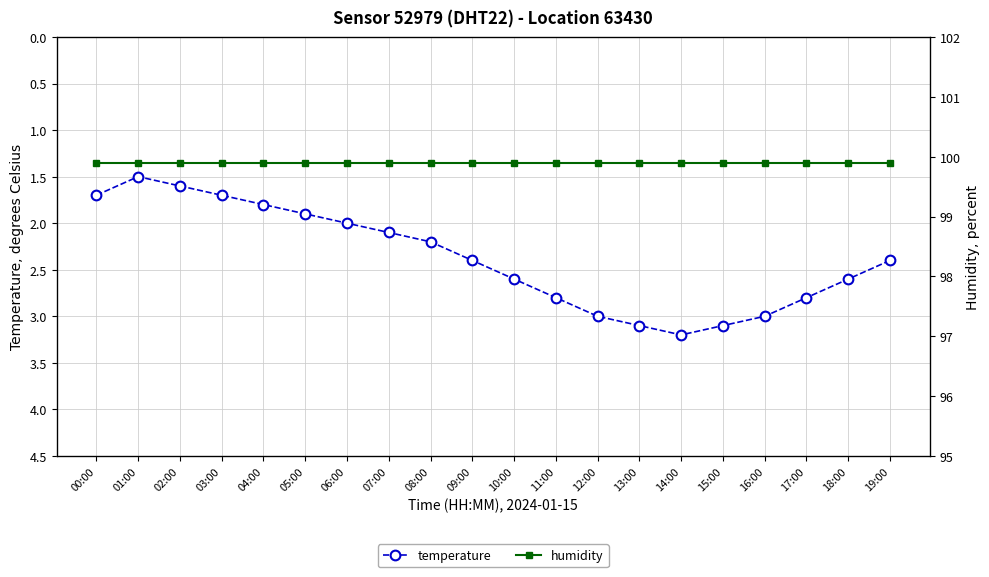

What is the sum of all humidity values?

1998.0